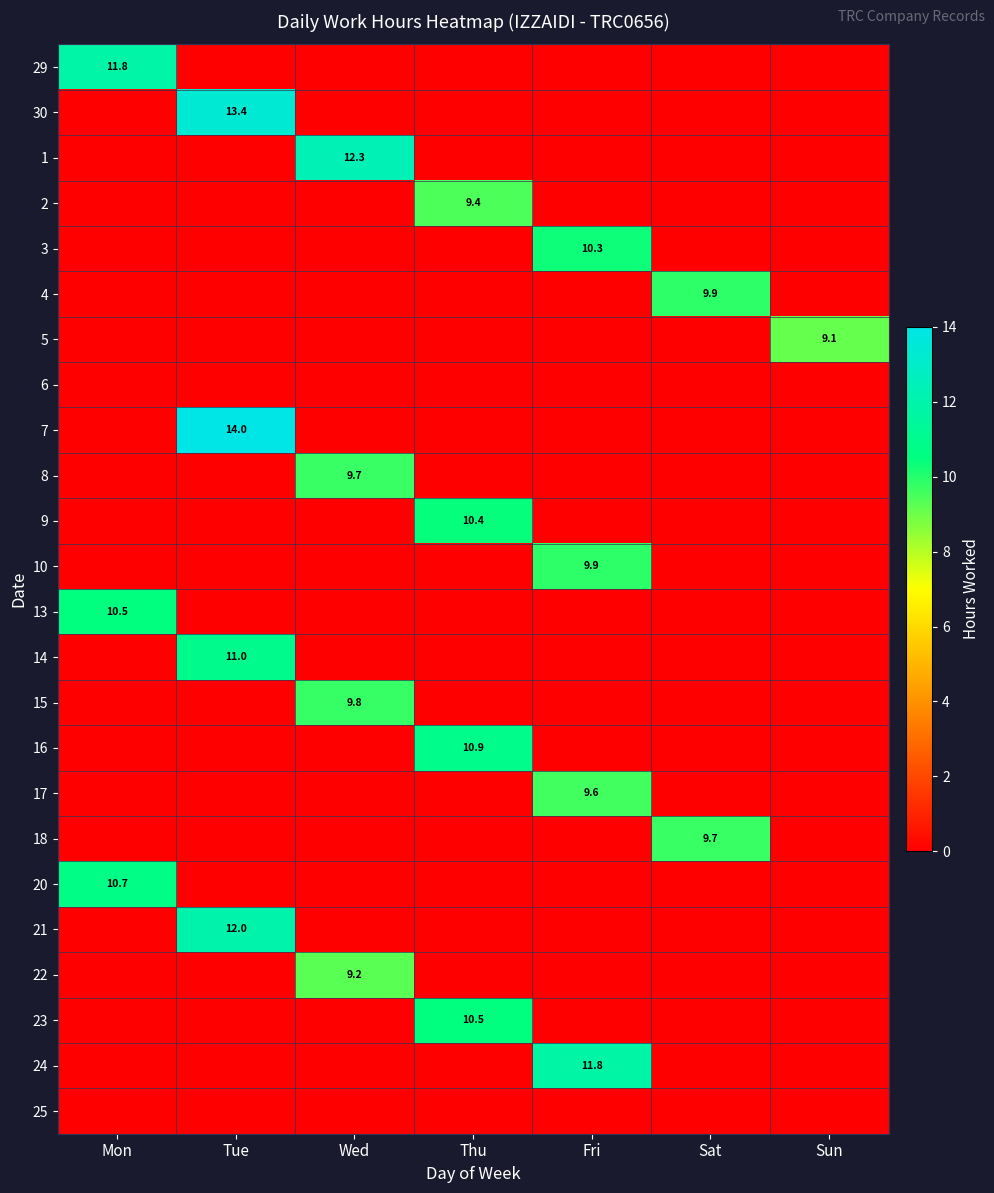

Which has a higher value, Wed or Sat?

Wed